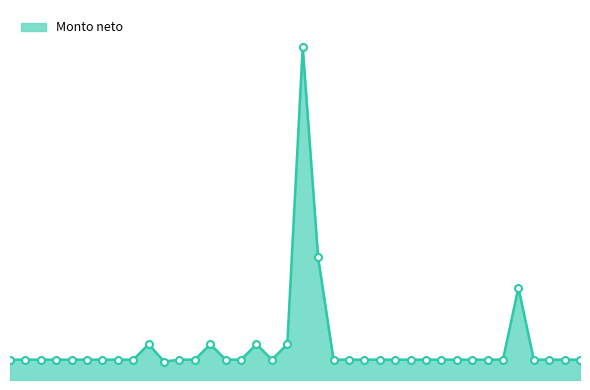

Does the chart have visible grid lines?

No